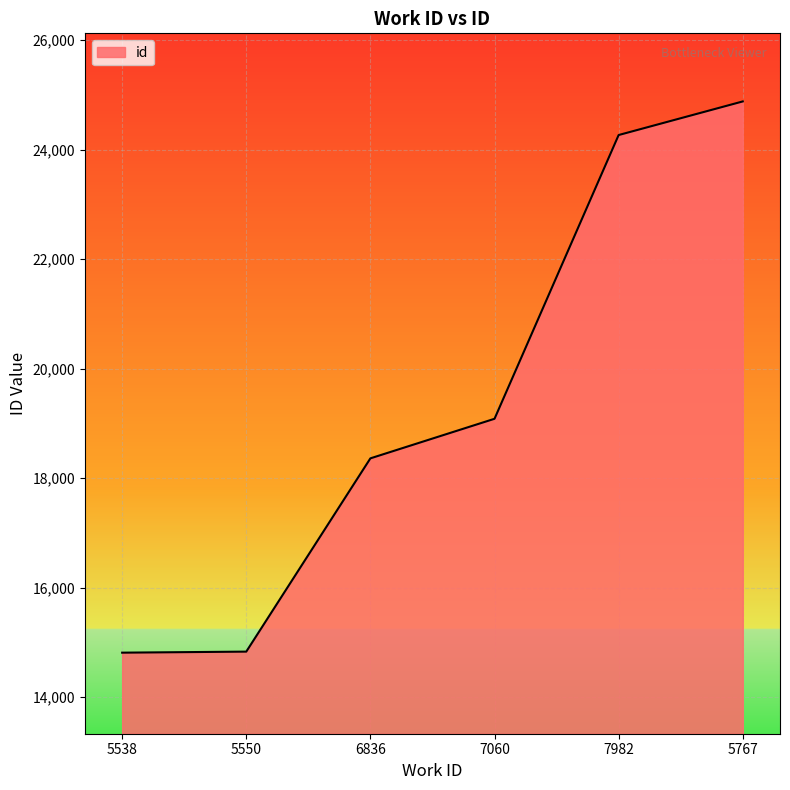

The chart shows a value of 25706 at 7060. True or false?

False